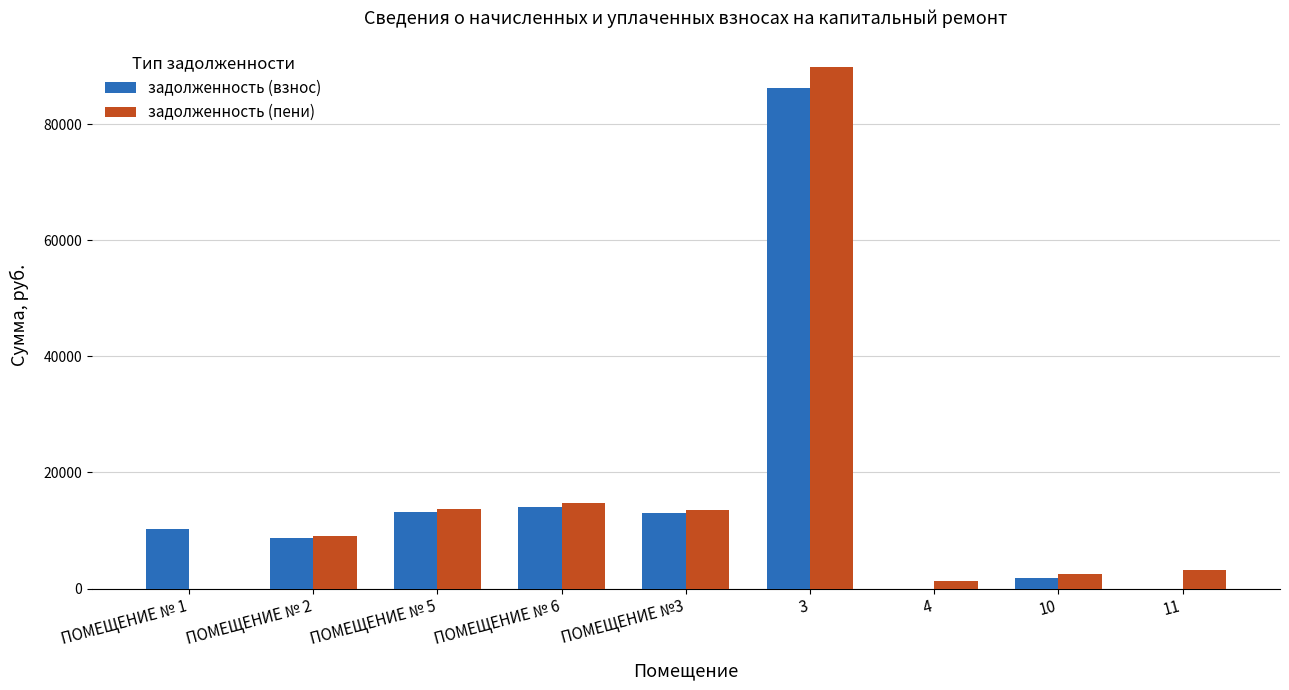

Which category has the highest value across all series?

3